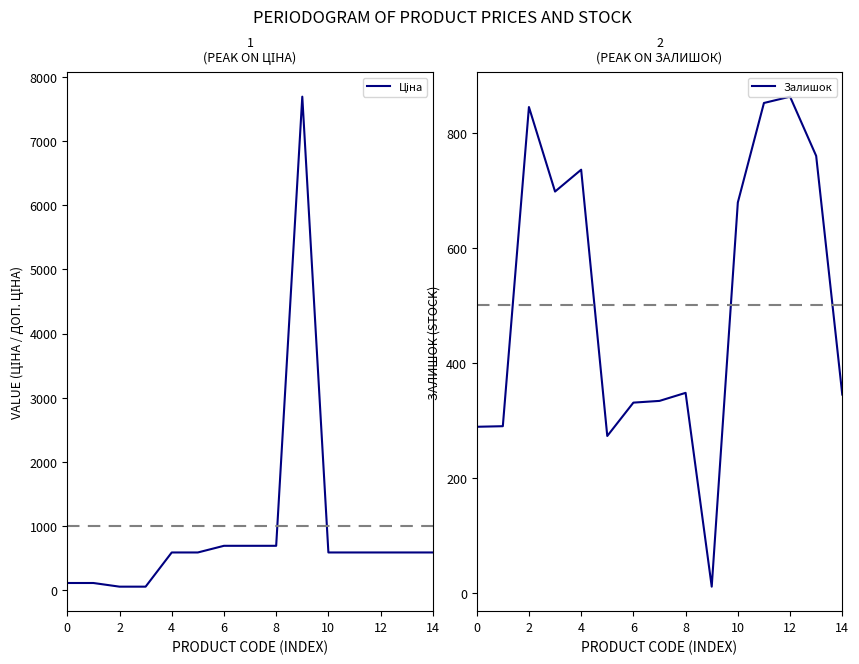

How many series are shown in this chart?

2